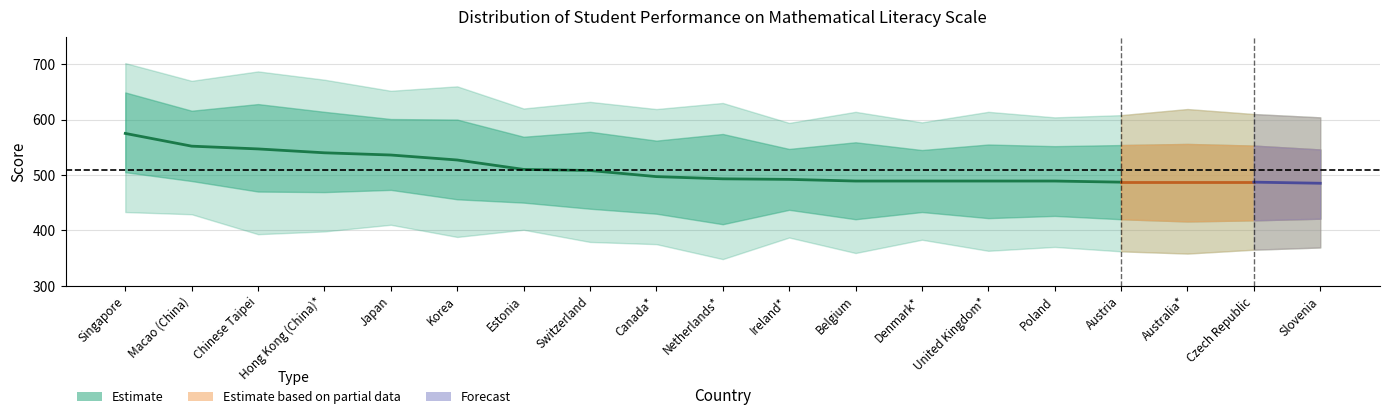

What position from the left is Estonia?

7